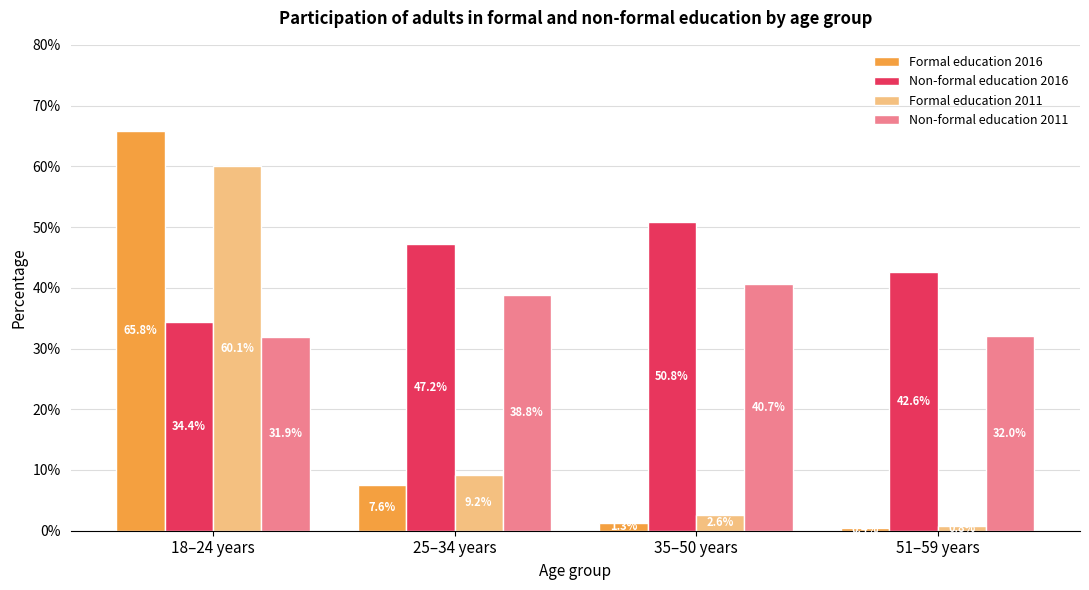

Which category has the highest value in the Non-formal education 2011 series?

35–50 years